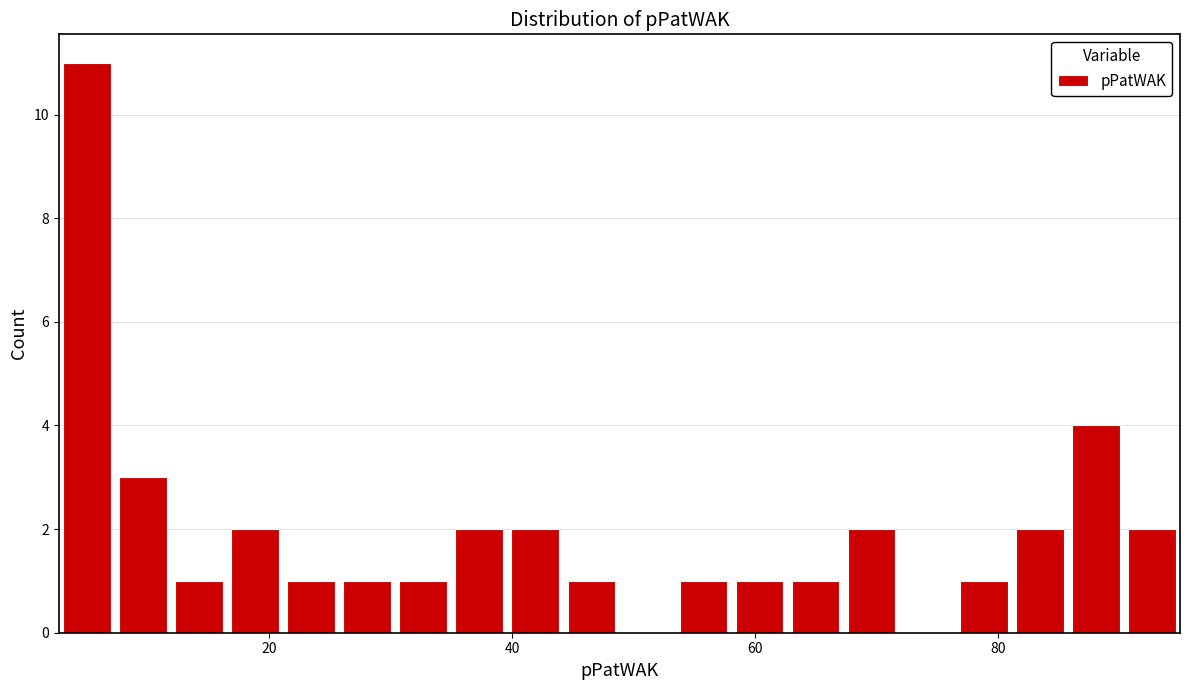

Around what value on the x-axis is the tallest bar? Give the approximate position of its centre, as read against the axis.

4